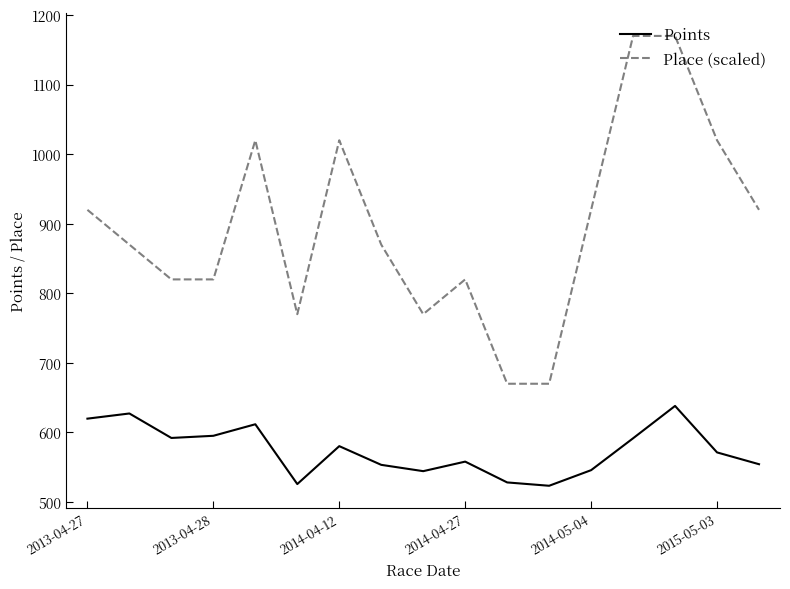

How many categories are shown in the chart?

17